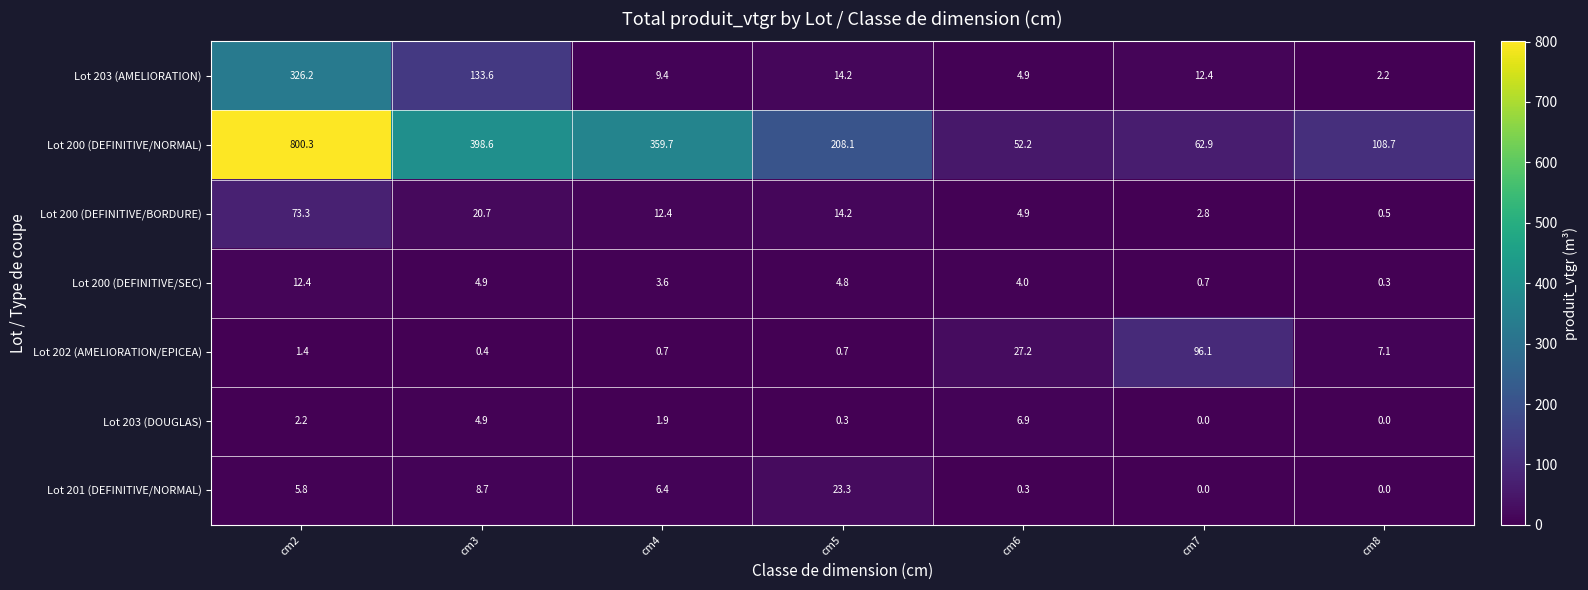

What is the difference between the Lot 200 (DEFINITIVE/NORMAL) values at cm8 and cm4?

251.0